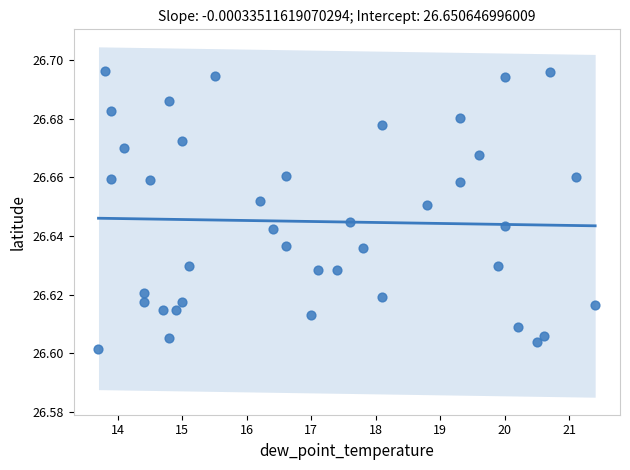

What is the range of X values (max minus min)?

7.7